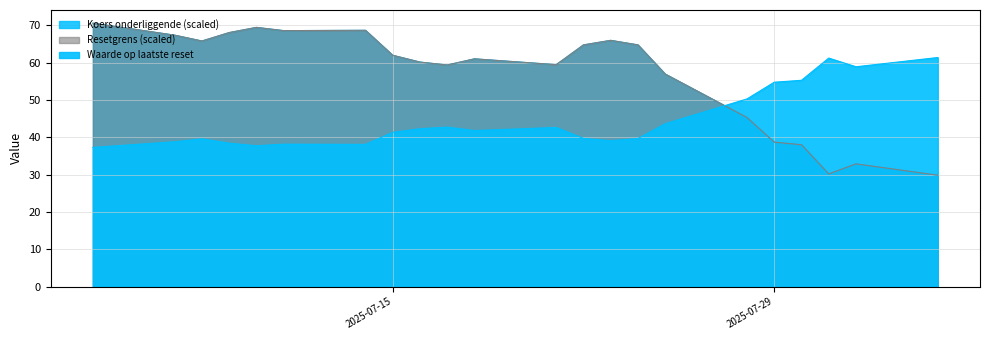

Reading left to right, extract all data points from this chart.

Waarde op laatste reset: 2025-07-04=37.3	2025-07-07=38.8	2025-07-08=39.6	2025-07-09=38.4	2025-07-10=37.7	2025-07-11=38.2	2025-07-14=38.1	2025-07-15=41.3	2025-07-16=42.3	2025-07-17=42.7	2025-07-18=41.8	2025-07-21=42.6	2025-07-22=39.7	2025-07-23=39.1	2025-07-24=39.7	2025-07-25=43.6	2025-07-28=50.3	2025-07-29=54.8	2025-07-30=55.3	2025-07-31=61.2	2025-08-01=58.9	2025-08-04=61.4
Resetgrens (scaled): 2025-07-04=70.6	2025-07-07=67.4	2025-07-08=65.8	2025-07-09=68.1	2025-07-10=69.5	2025-07-11=68.6	2025-07-14=68.7	2025-07-15=62.0	2025-07-16=60.2	2025-07-17=59.4	2025-07-18=61.0	2025-07-21=59.5	2025-07-22=64.8	2025-07-23=66.0	2025-07-24=64.8	2025-07-25=56.9	2025-07-28=45.3	2025-07-29=38.7	2025-07-30=38.0	2025-07-31=30.2	2025-08-01=32.9	2025-08-04=29.8
Koers onderliggende (scaled): 2025-07-04=70.6	2025-07-07=67.4	2025-07-08=65.8	2025-07-09=68.1	2025-07-10=69.5	2025-07-11=68.6	2025-07-14=68.7	2025-07-15=62.0	2025-07-16=60.2	2025-07-17=59.4	2025-07-18=61.0	2025-07-21=59.5	2025-07-22=64.8	2025-07-23=66.0	2025-07-24=64.8	2025-07-25=56.9	2025-07-28=45.3	2025-07-29=38.7	2025-07-30=38.0	2025-07-31=30.2	2025-08-01=32.9	2025-08-04=29.8